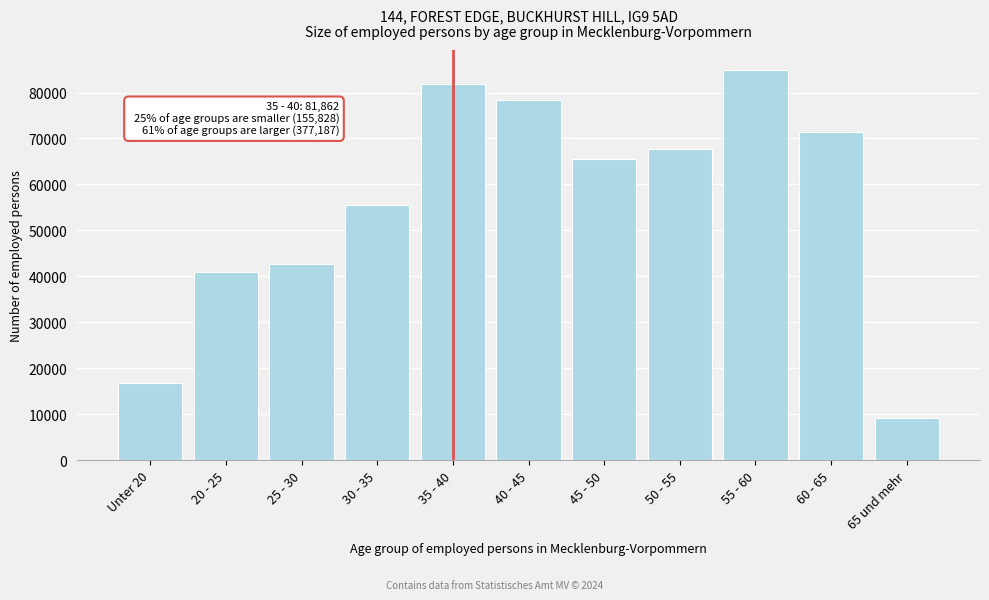

Reading left to right, transcribe all the data shown in this chart.

16742	41035	42618	55433	81862	78426	65530	67670	84983	71447	9131